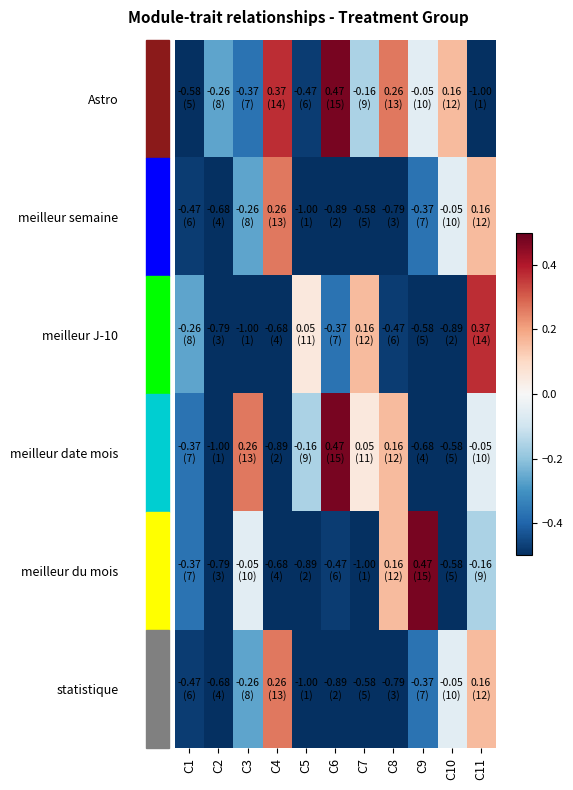

Reading left to right, what are all the values shown in this chart?

Astro: C1=-0.6	C2=-0.3	C3=-0.4	C4=0.4	C5=-0.5	C6=0.5	C7=-0.2	C8=0.3	C9=-0.1	C10=0.2	C11=-1.0
meilleur semaine: C1=-0.5	C2=-0.7	C3=-0.3	C4=0.3	C5=-1.0	C6=-0.9	C7=-0.6	C8=-0.8	C9=-0.4	C10=-0.1	C11=0.2
meilleur J-10: C1=-0.3	C2=-0.8	C3=-1.0	C4=-0.7	C5=0.1	C6=-0.4	C7=0.2	C8=-0.5	C9=-0.6	C10=-0.9	C11=0.4
meilleur date mois: C1=-0.4	C2=-1.0	C3=0.3	C4=-0.9	C5=-0.2	C6=0.5	C7=0.1	C8=0.2	C9=-0.7	C10=-0.6	C11=-0.1
meilleur du mois: C1=-0.4	C2=-0.8	C3=-0.1	C4=-0.7	C5=-0.9	C6=-0.5	C7=-1.0	C8=0.2	C9=0.5	C10=-0.6	C11=-0.2
statistique: C1=-0.5	C2=-0.7	C3=-0.3	C4=0.3	C5=-1.0	C6=-0.9	C7=-0.6	C8=-0.8	C9=-0.4	C10=-0.1	C11=0.2